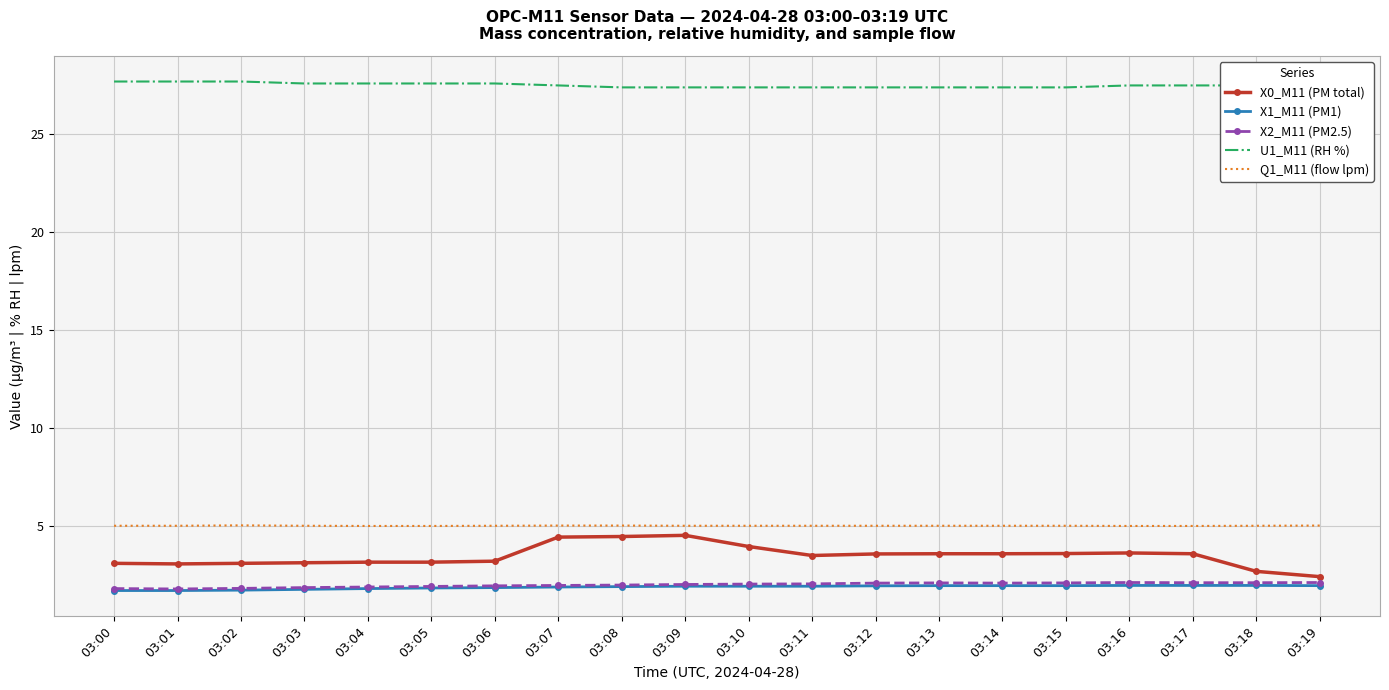

What is the minimum value for U1_M11 (RH %)?

27.4